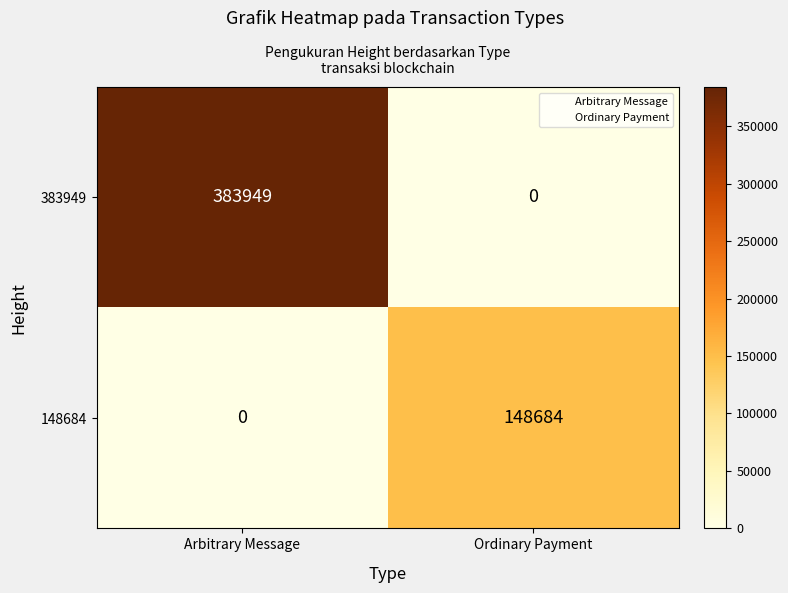

The 383949 series shows 251621 at Arbitrary Message. True or false?

False